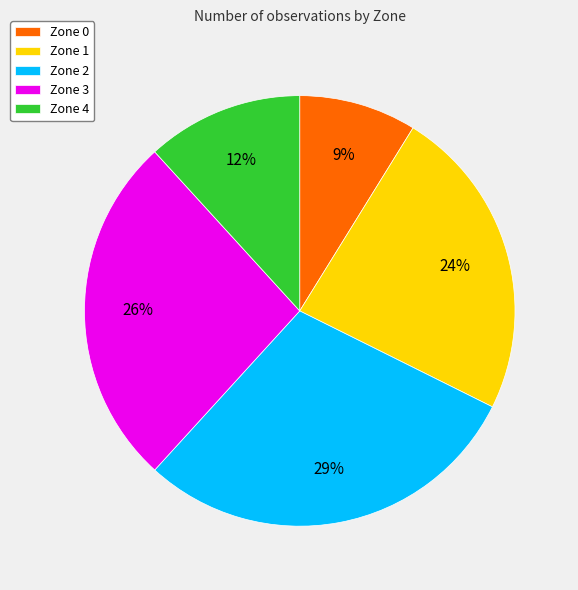

Does Zone 4 account for over 50% of the chart?

No